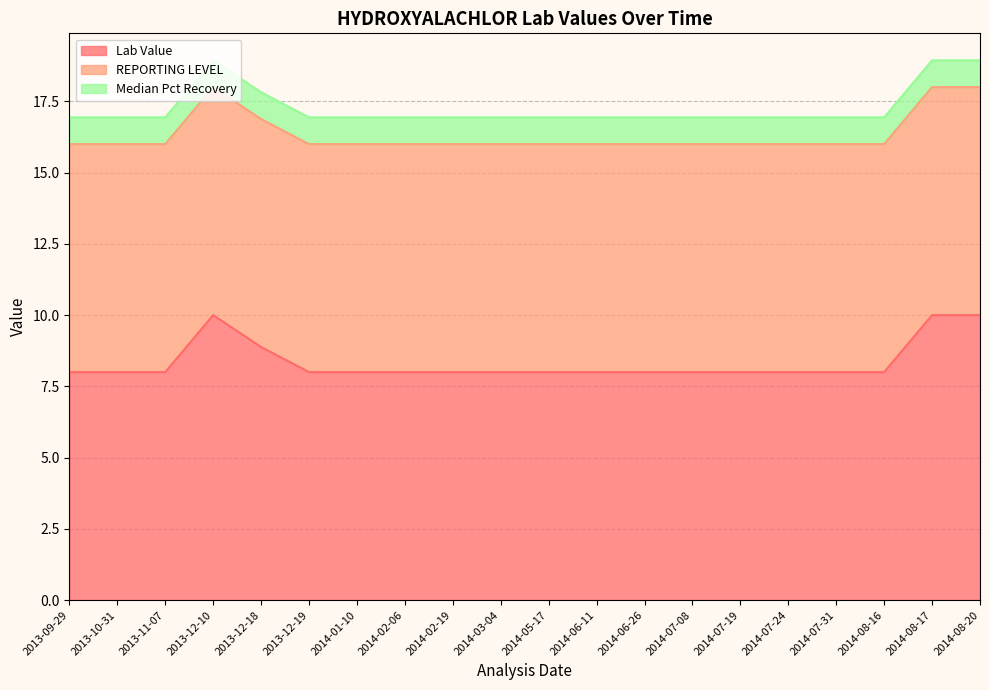

True or false: Median Pct Recovery has a value of 0.4 at 2014-03-04.

False